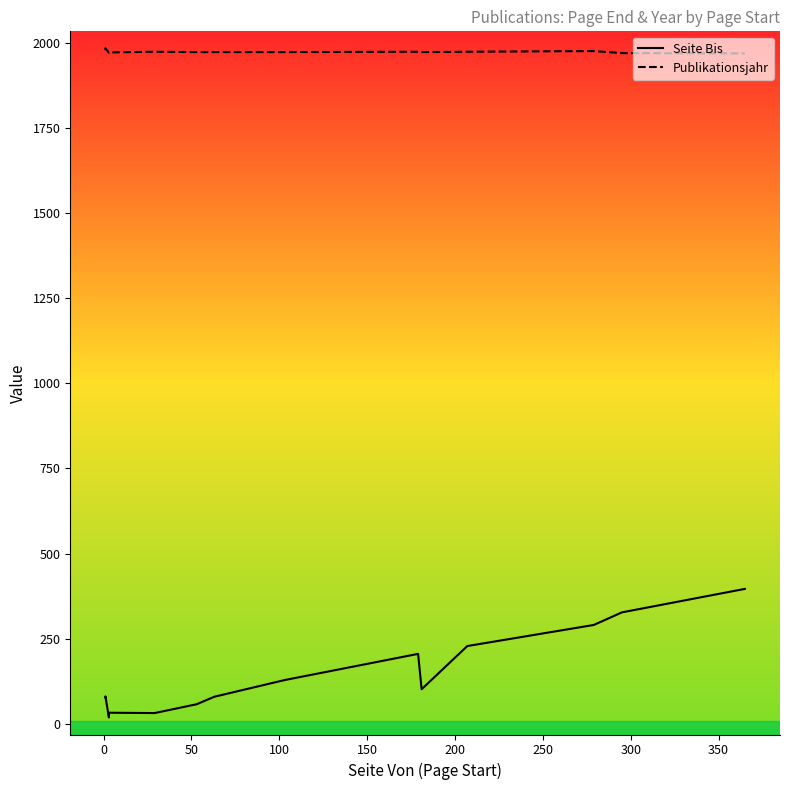

How many interior local valleys does the Seite Bis series have?

3